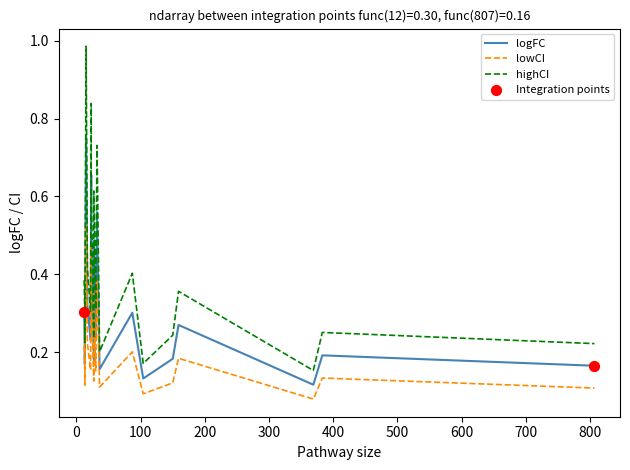

At how many categories does at least one series exceed 0?

20